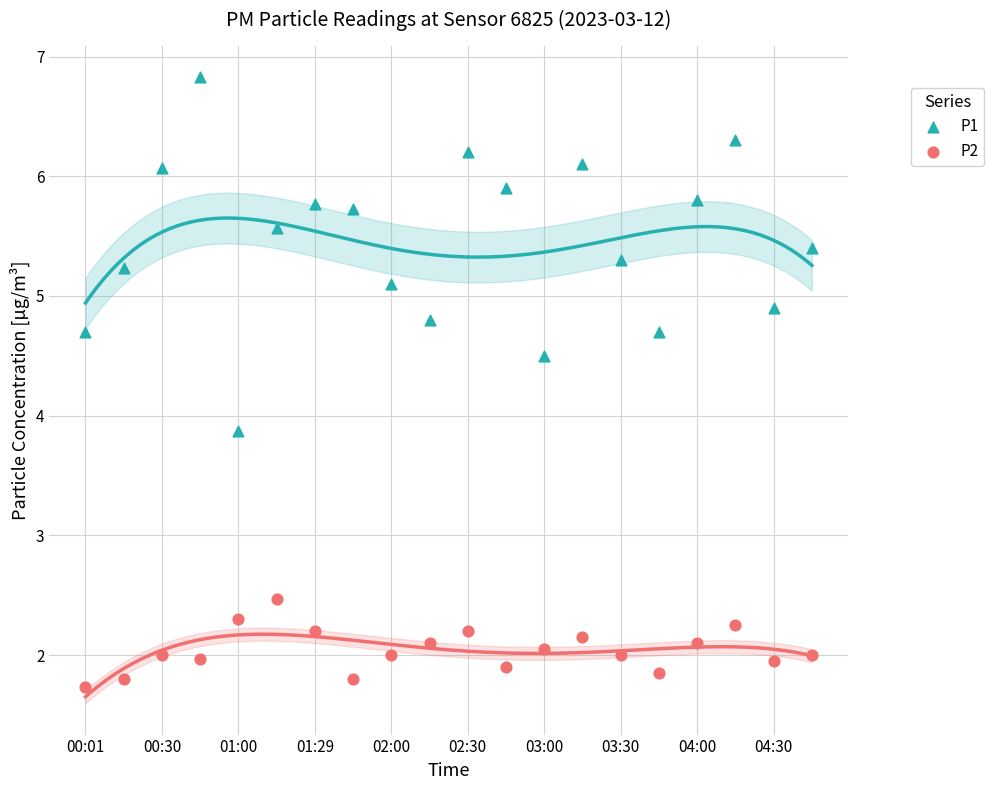

Across all data points, what is the range of Y values (max minus min)?

5.1